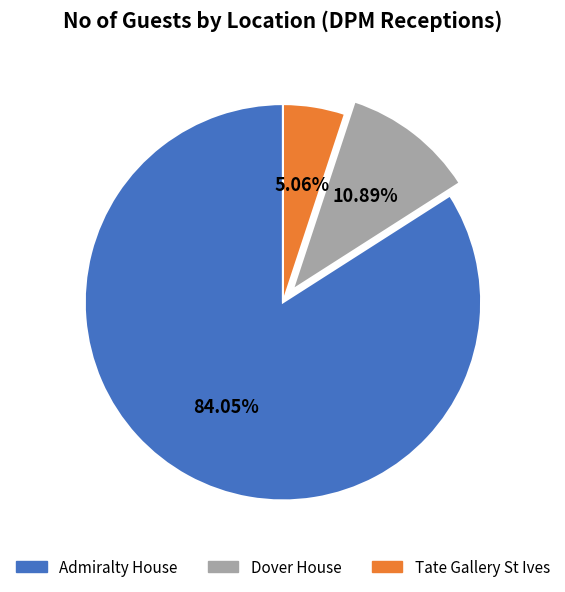

Does any single category account for the majority?

Yes